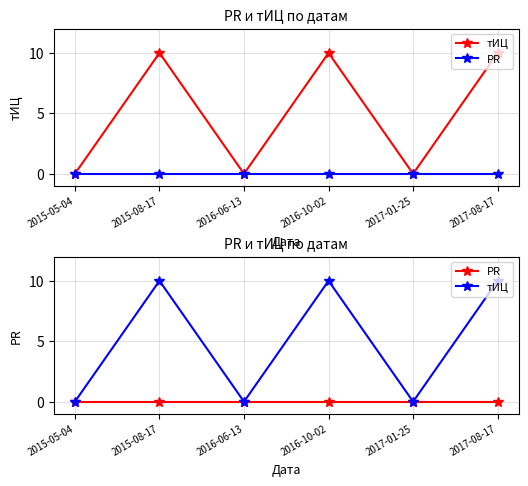

Which series changed the most between 2016-06-13 and 2017-08-17?

тИЦ